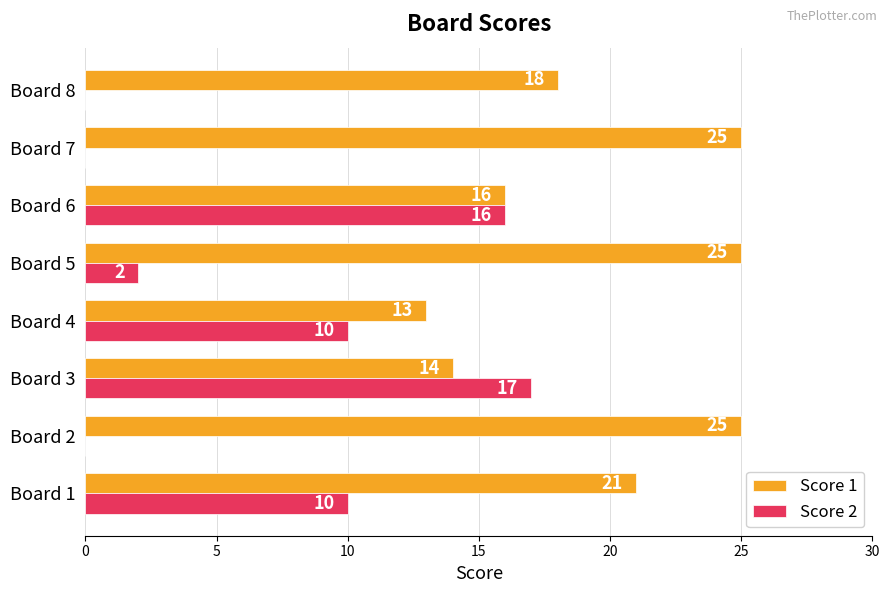

What is the total value across all series at Board 4?

23